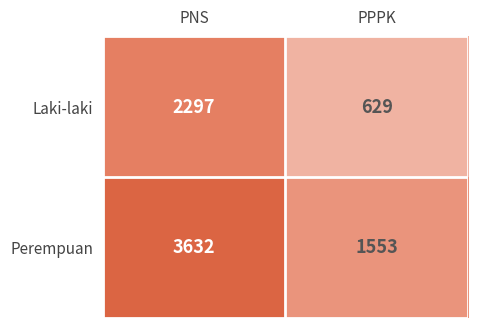

At which category does the chart reach its minimum across all series?

PPPK